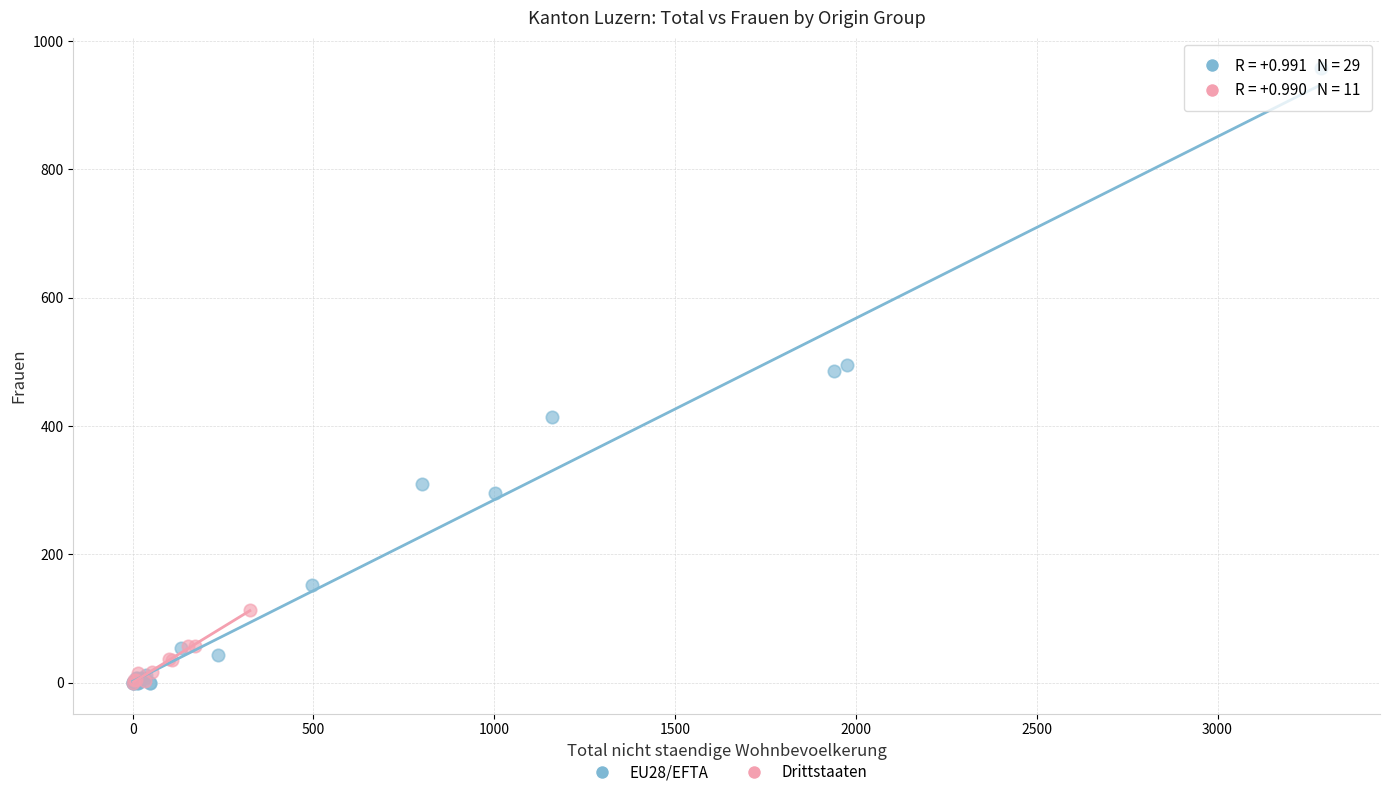

Which series has the largest Y range (max minus min)?

EU28/EFTA